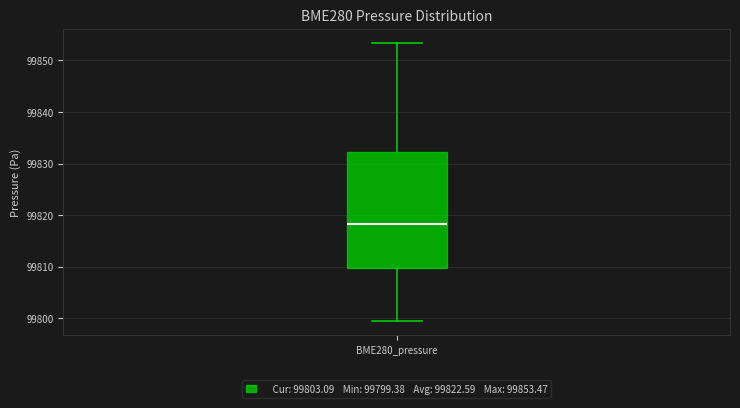

Read this box plot against the y-axis: the position of the median line, the range covered by the box, and the ends of both whiskers. The values are not printed on the chart, so give them approximately, as read against the axis.

median 99818, box 99810 to 99832, whiskers 99799 to 99853